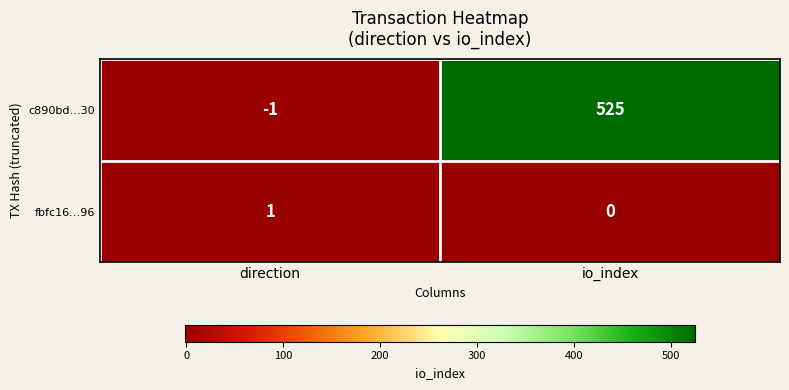

True or false: c890bd…30 has a value of -1 at direction.

True